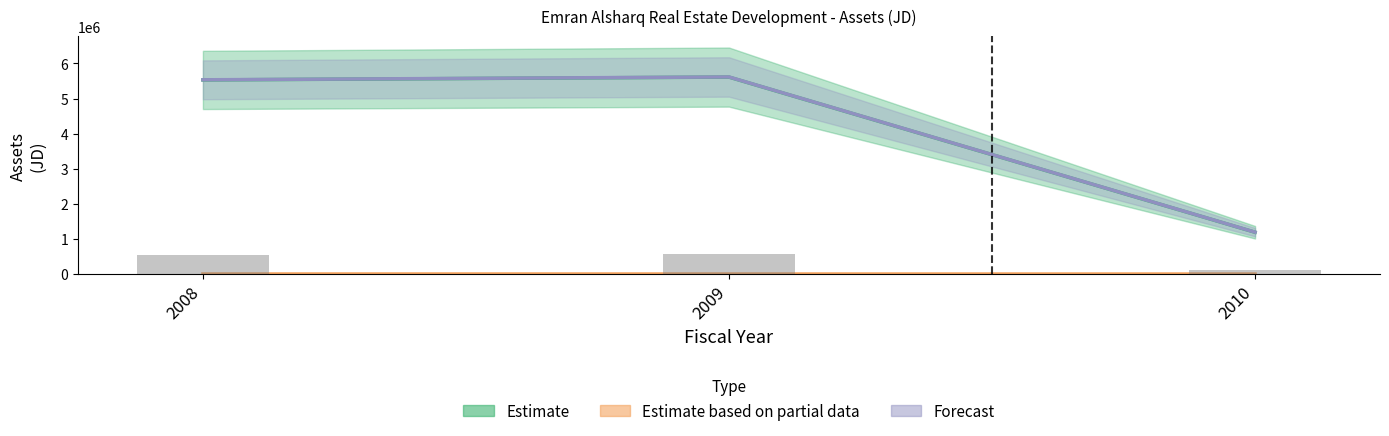

Which label corresponds to the smallest value in the chart?

2010